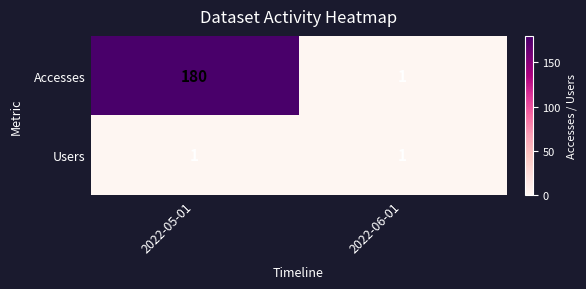

Which series has the largest range (max minus min)?

Accesses